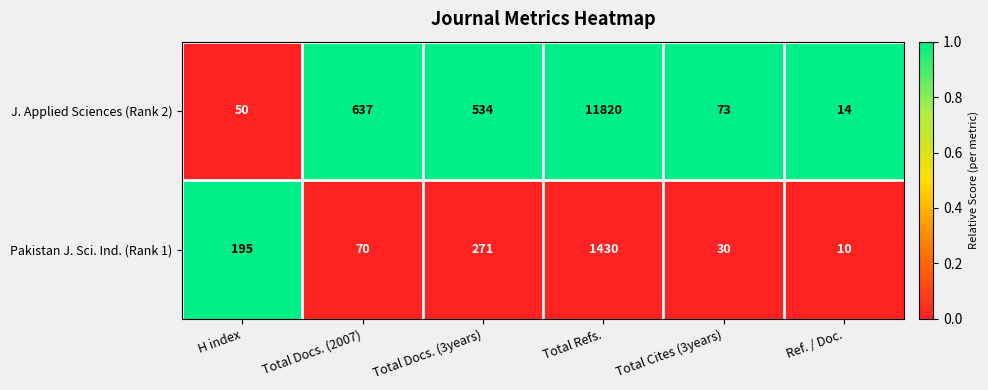

What is the spread (max minus min) of values at Total Refs.?

10390